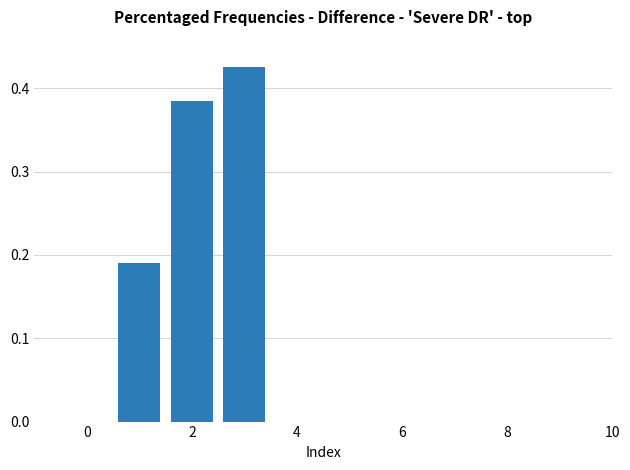

What is the sum of all values?

1.0